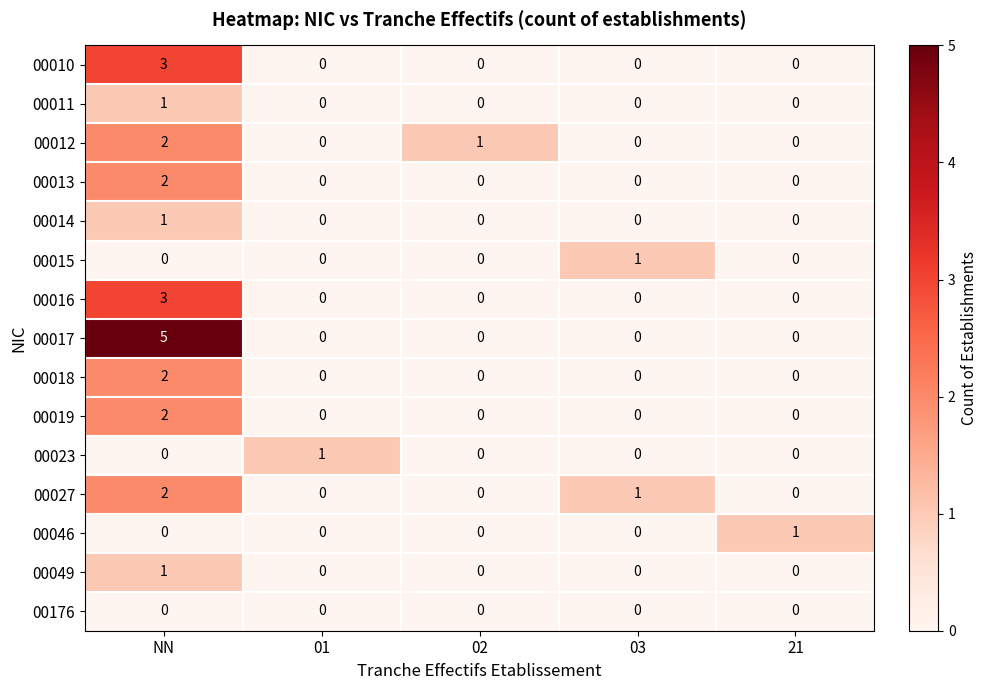

Which series has the widest spread of values?

00017